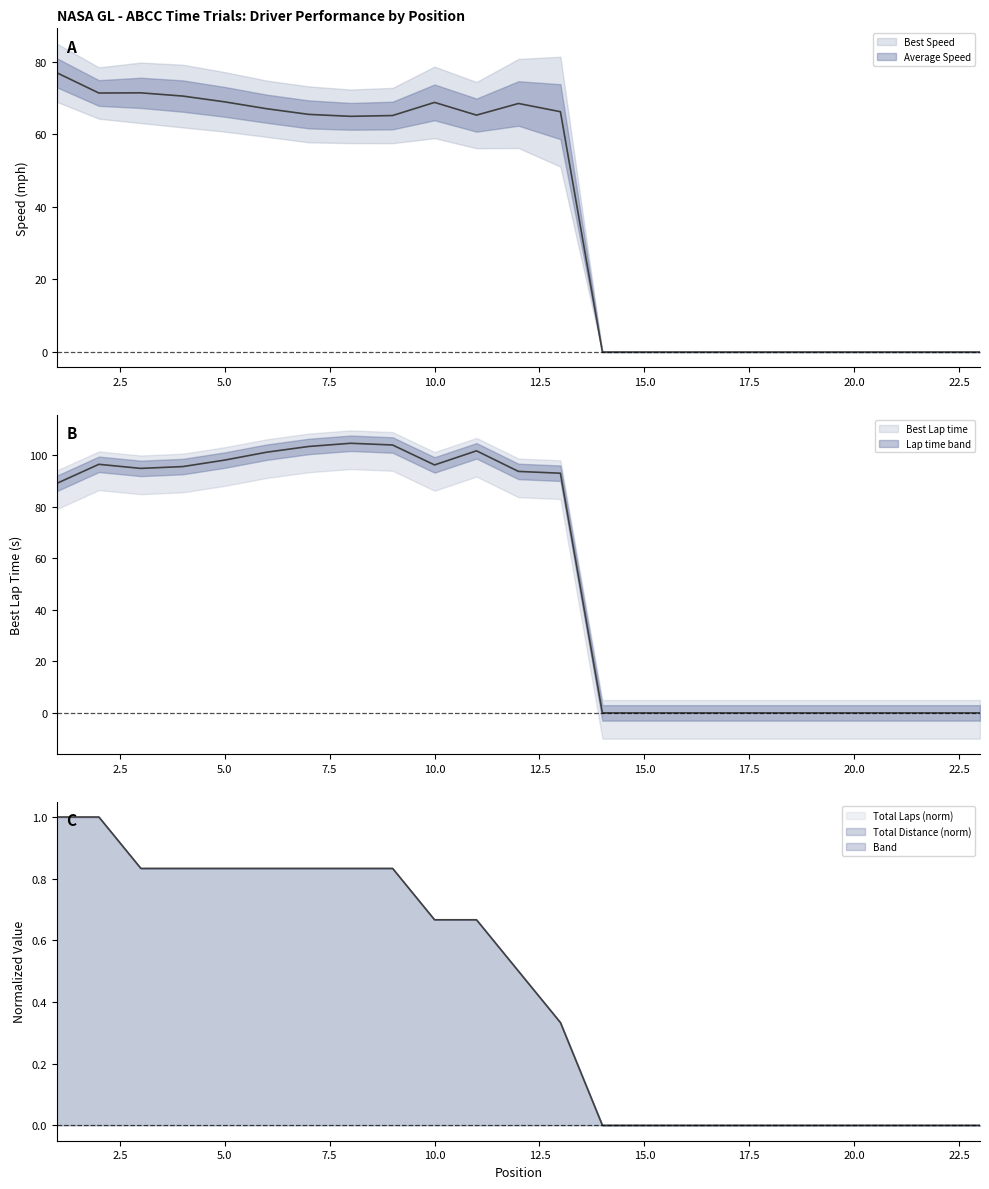

What is the sum of all Total Laps values?

10.0